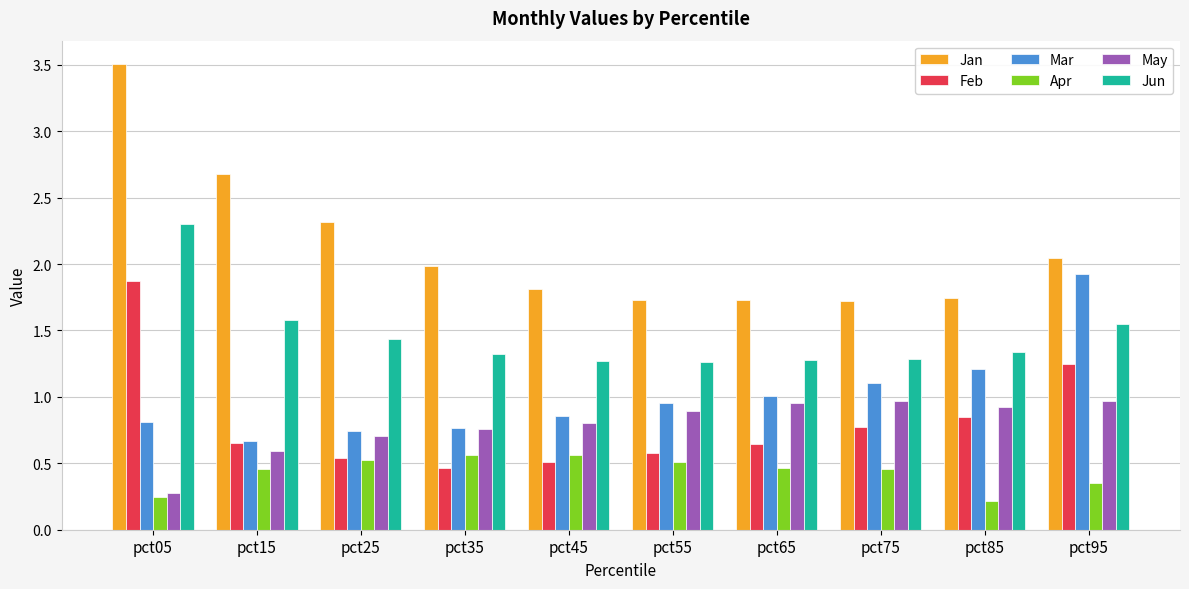

At which label is May closest to 0?

pct05